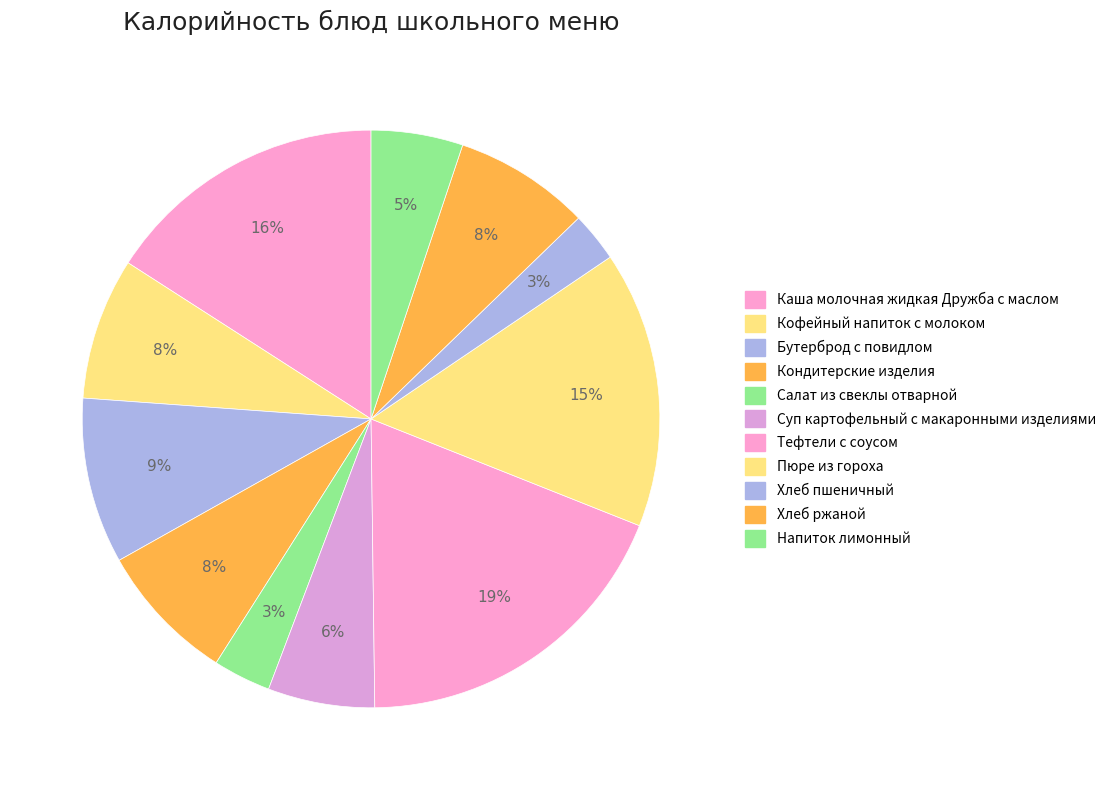

Which slice is the smallest?

Хлеб пшеничный